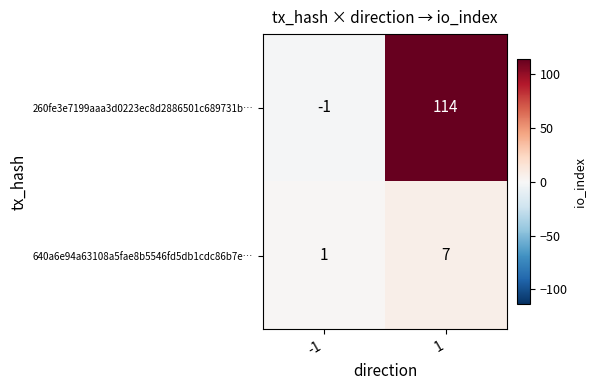

Rank the series by their maximum value, from lowest to highest.

640a6e94a63108a5fae8b5546fd5db1cdc86b7e…, 260fe3e7199aaa3d0223ec8d2886501c689731b…